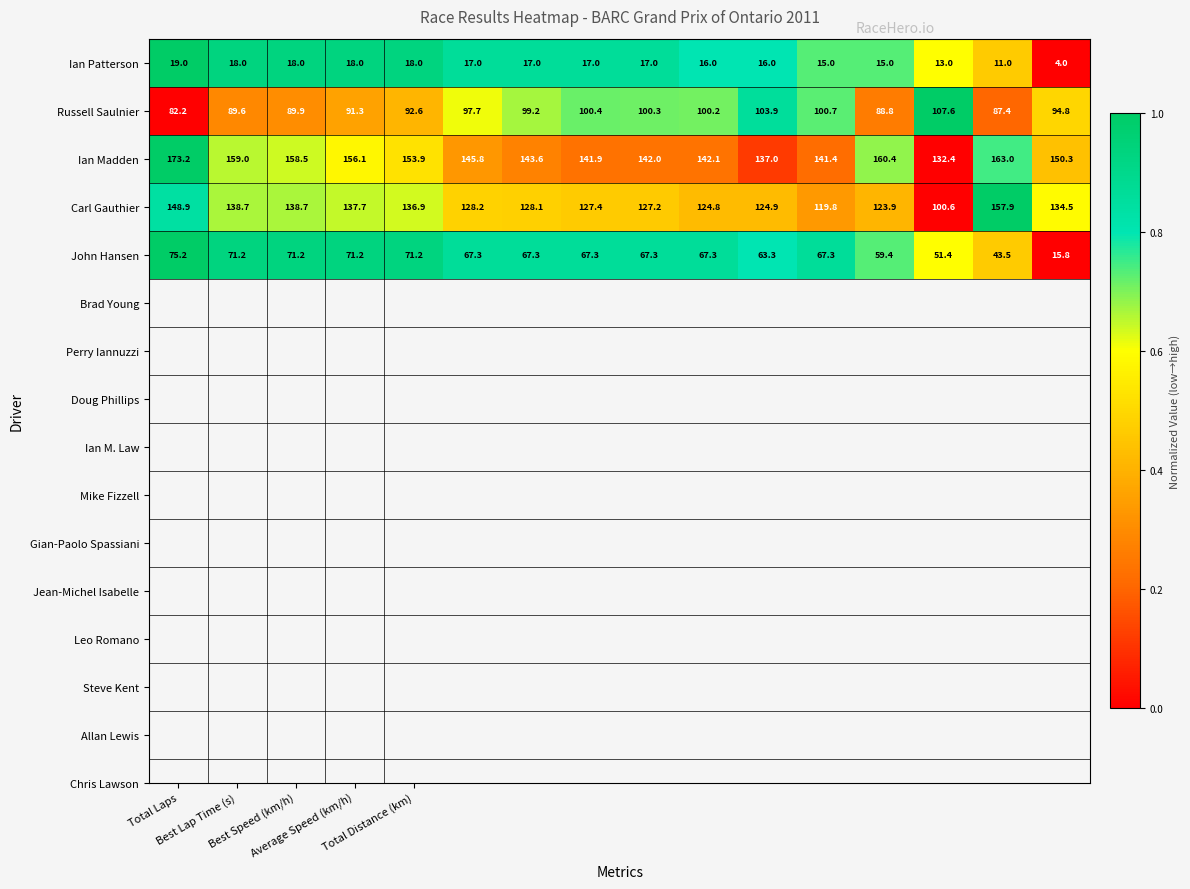

What is the average value of the Ian Patterson series?

15.6